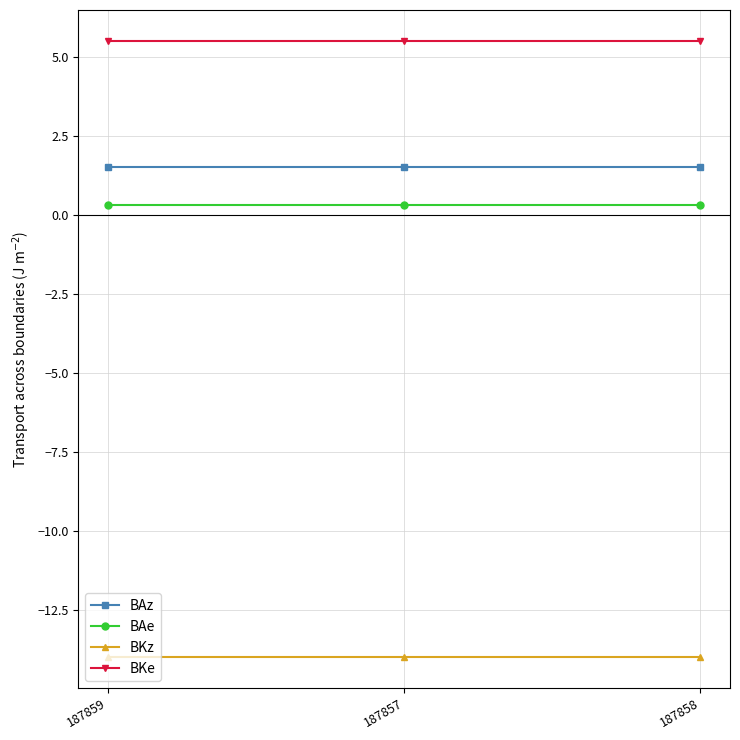

How many data points does each series have?

3